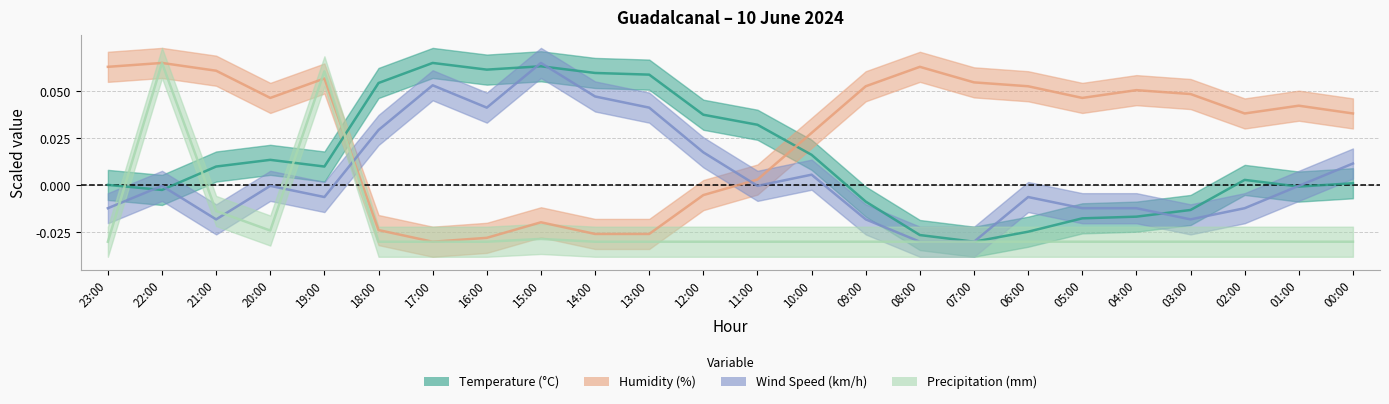

Is this an area chart (filled region under the line)?

No